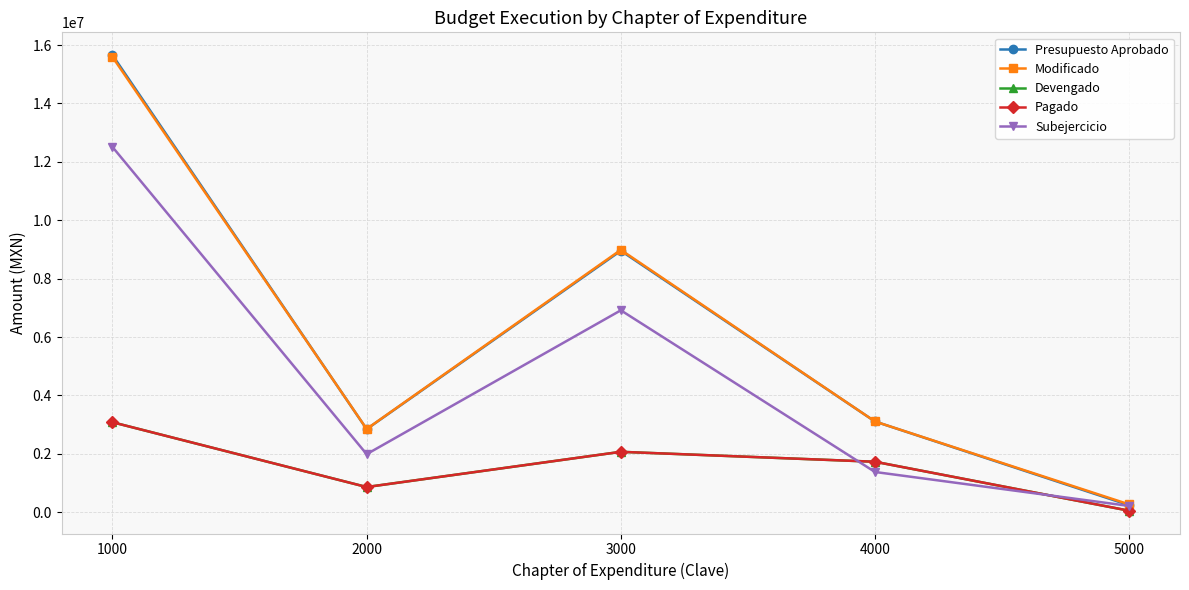

What is the maximum value for Modificado?

15591370.6